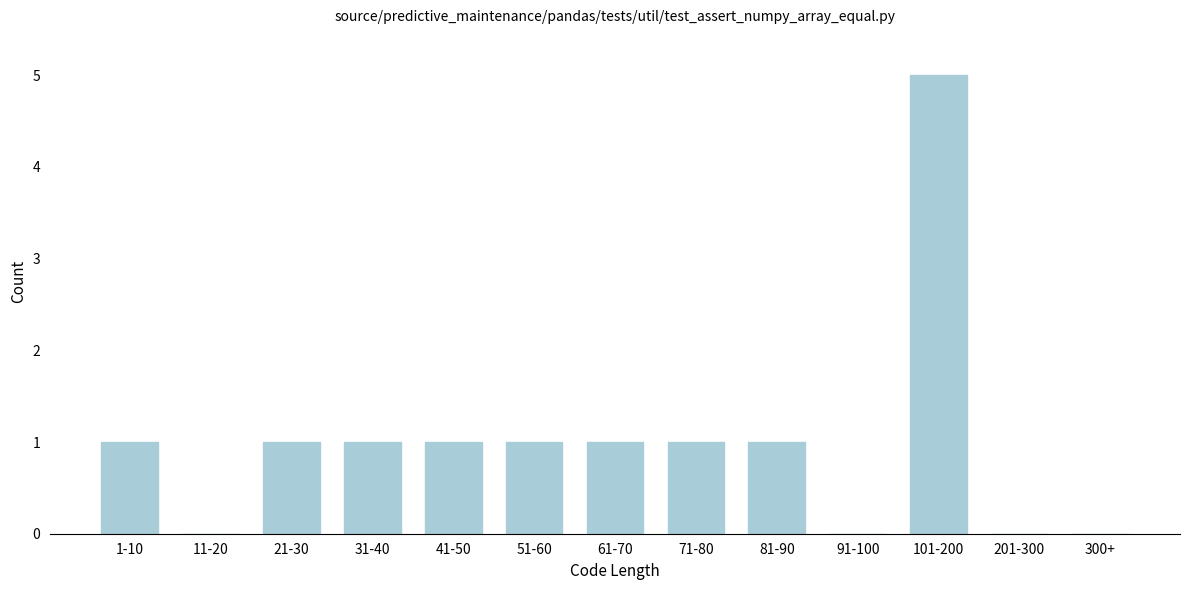

Reading left to right, extract all data points from this chart.

1-10=1	11-20=0	21-30=1	31-40=1	41-50=1	51-60=1	61-70=1	71-80=1	81-90=1	91-100=0	101-200=5	201-300=0	300+=0